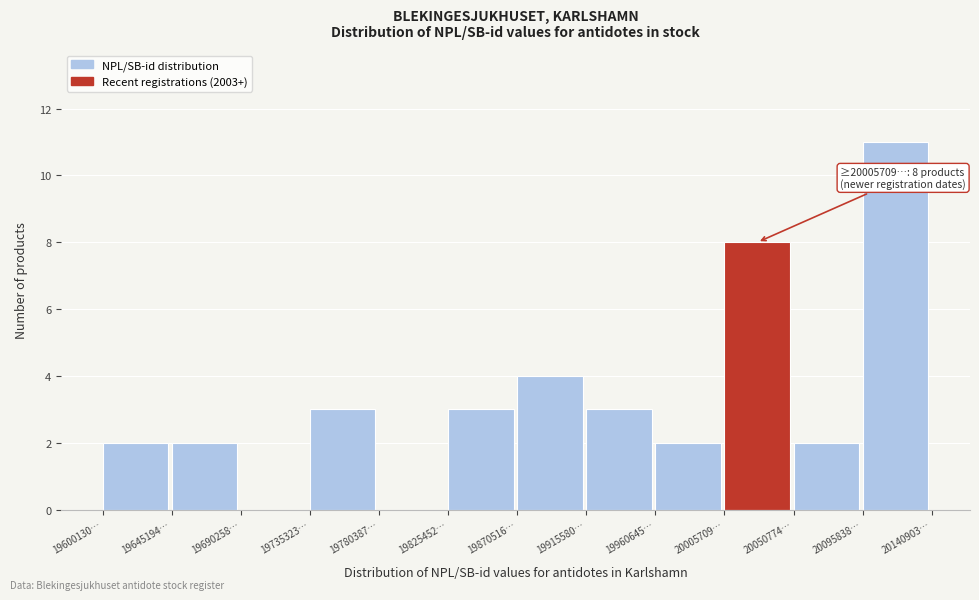

Reading right to left, transcribe all the data shown in this chart.

20095838…=11	20050774…=2	20005709…=8	19960645…=2	19915580…=3	19870516…=4	19825452…=3	19780387…=0	19735323…=3	19690258…=0	19645194…=2	19600130…=2